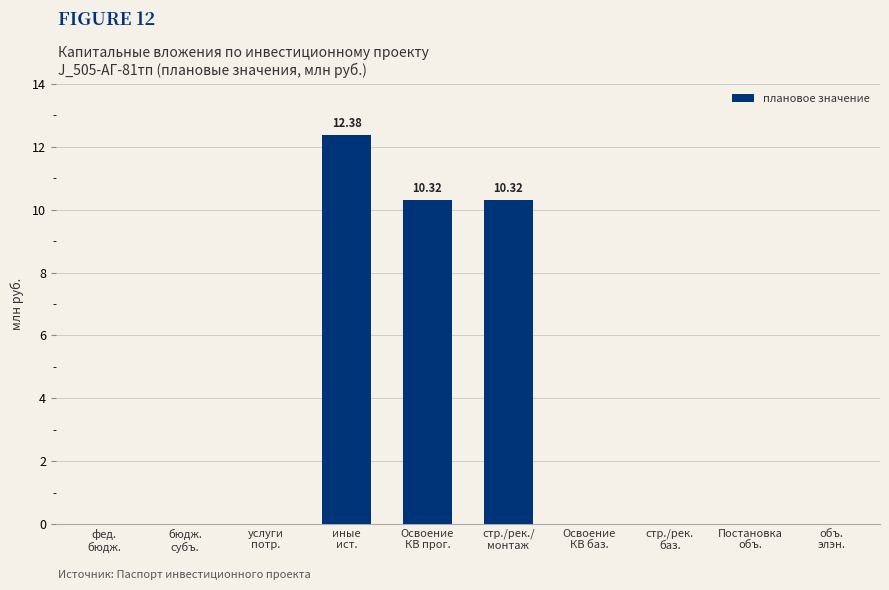

What is the difference between the maximum and minimum values?

12.4